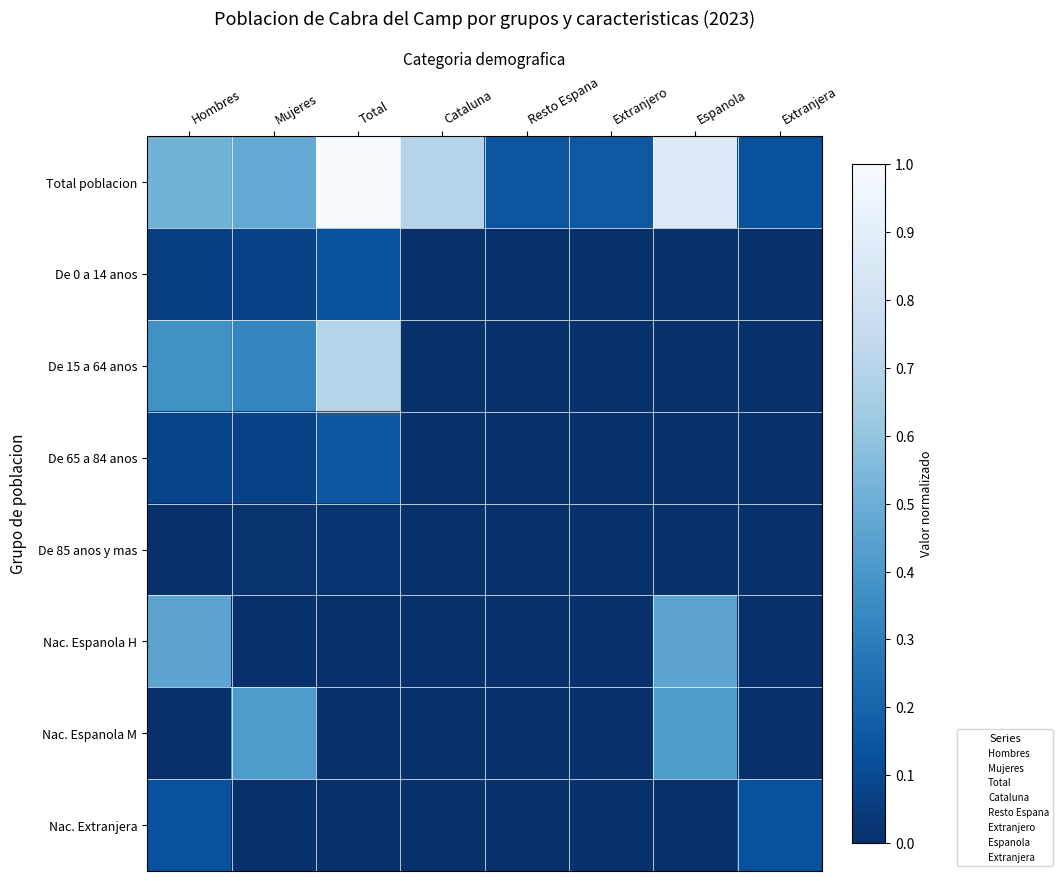

At which category does the chart reach its peak across all series?

Total